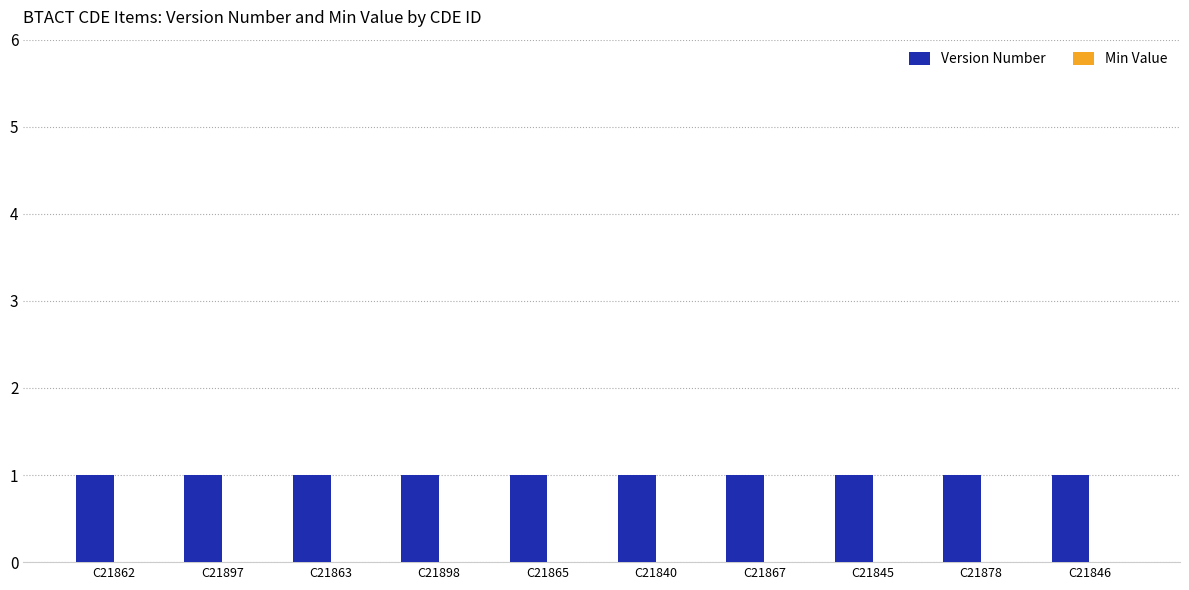

Reading right to left, what are all the values shown in this chart?

Version Number: 1	1	1	1	1	1	1	1	1	1
Min Value: 0	0	0	0	0	0	0	0	0	0